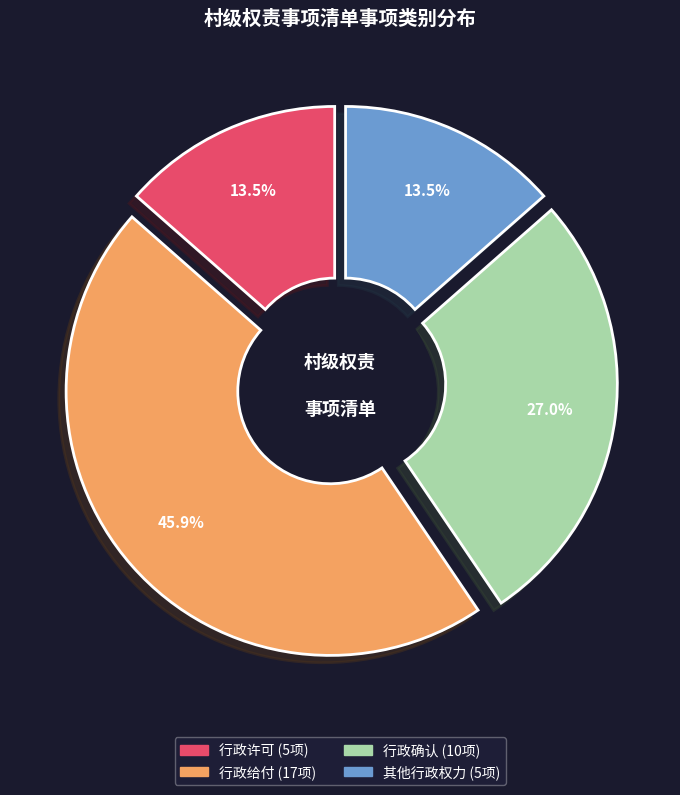

What is the change in value from 行政许可 to 行政确认?

+5